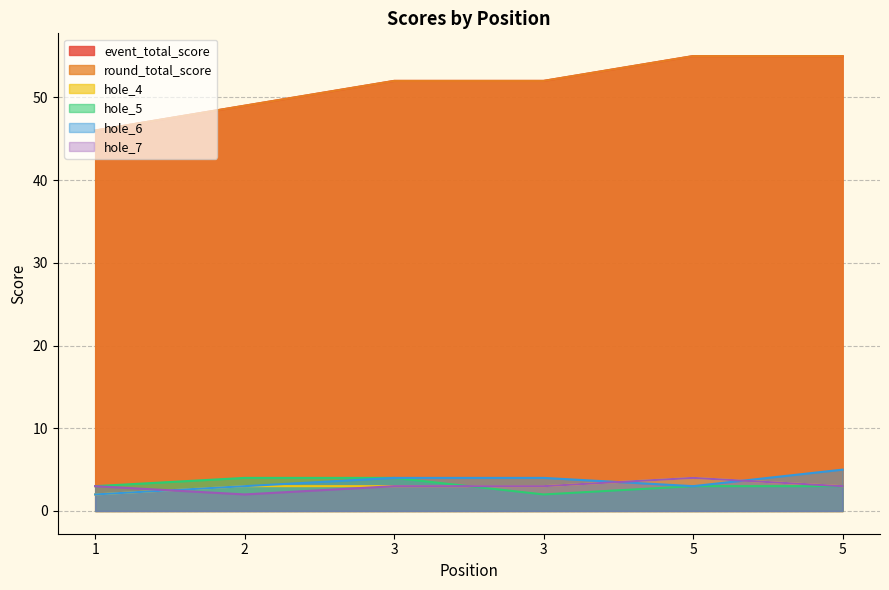

Reading left to right, what are all the values shown in this chart?

event_total_score: 46	49	52	52	55	55
round_total_score: 46	49	52	52	55	55
hole_4: 2	3	3	3	4	3
hole_5: 3	4	4	2	3	3
hole_6: 2	3	4	4	3	5
hole_7: 3	2	3	3	4	3